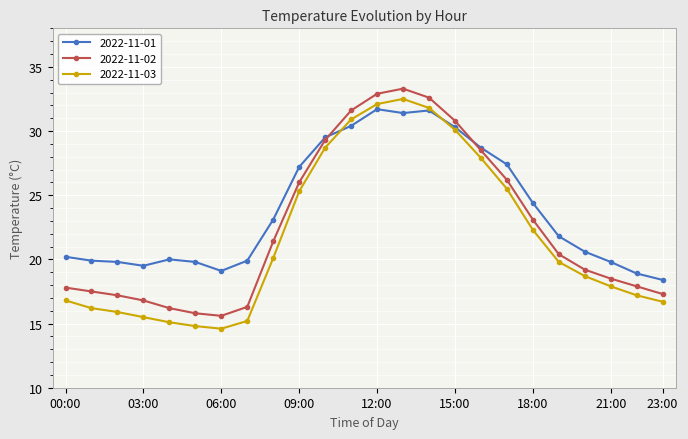

What is the value of the 2022-11-02 point at the 20th from the left?

20.4